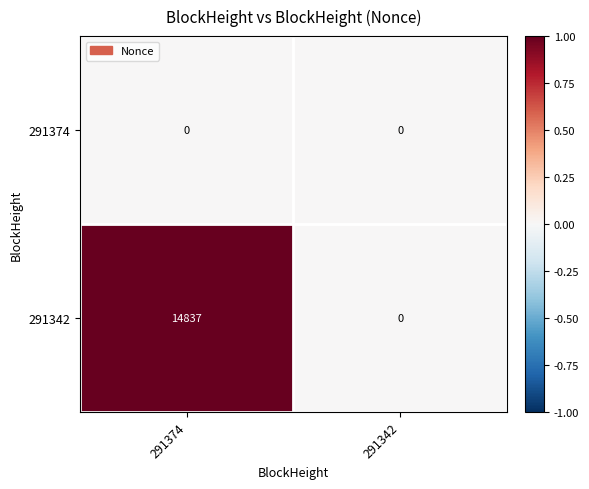

Which series has the largest range (max minus min)?

291342